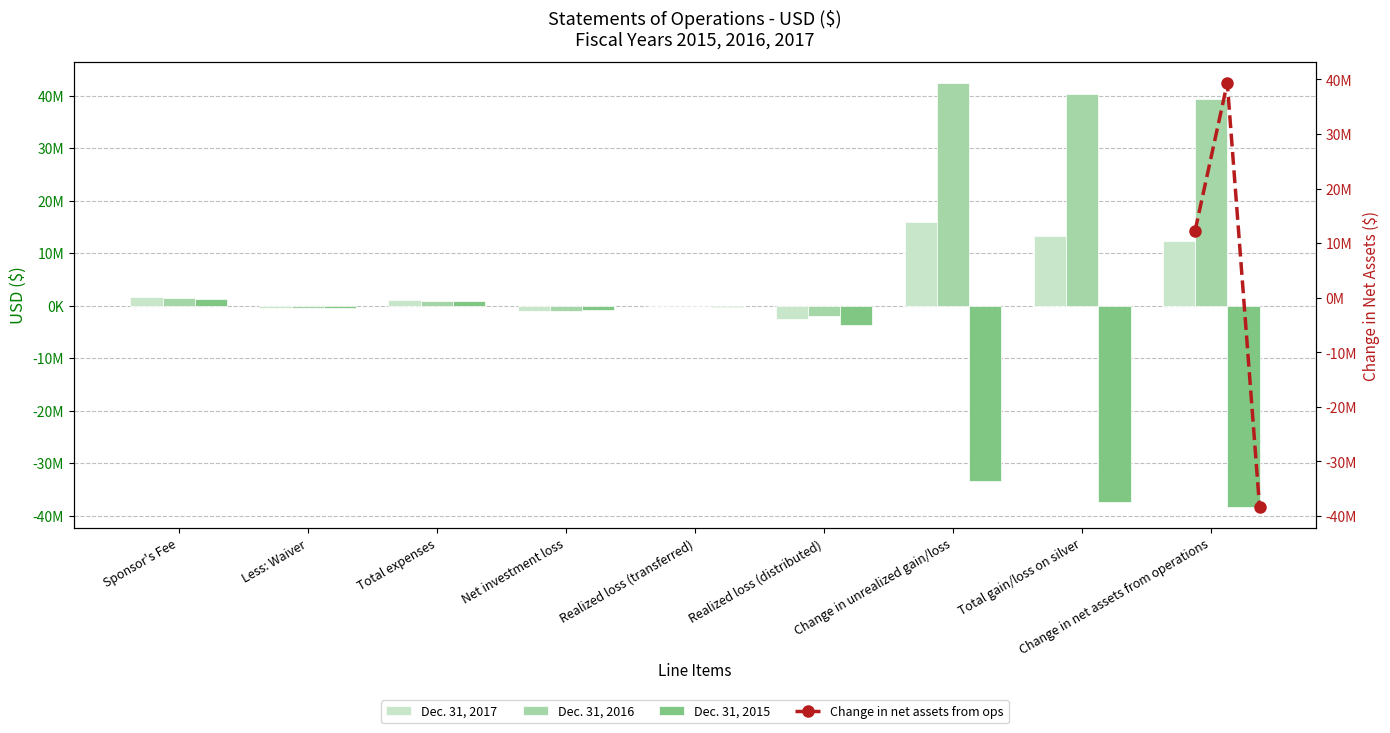

At which category does the chart reach its minimum across all series?

Change in net assets from operations